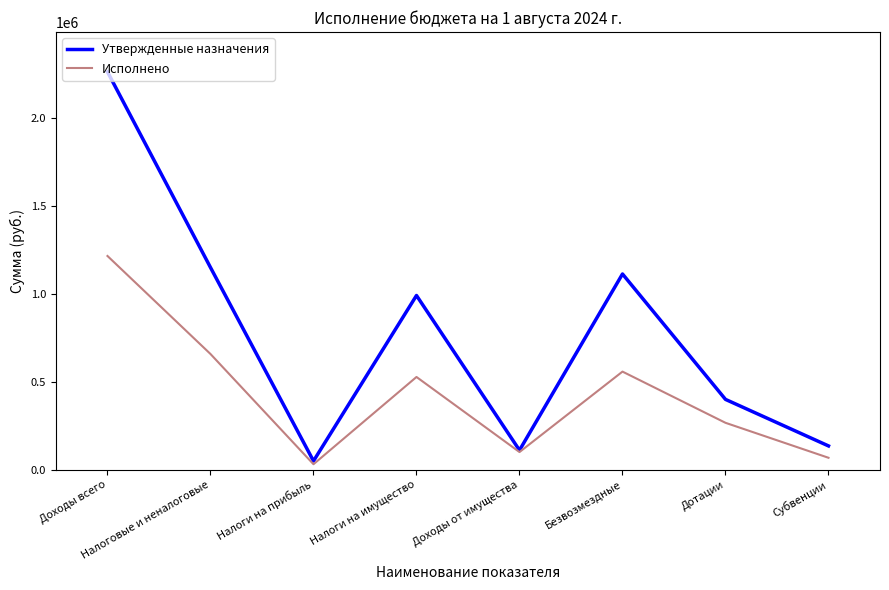

Is the value of Исполнено at Налоги на прибыль greater than the value of Утвержденные назначения at Безвозмездные?

No